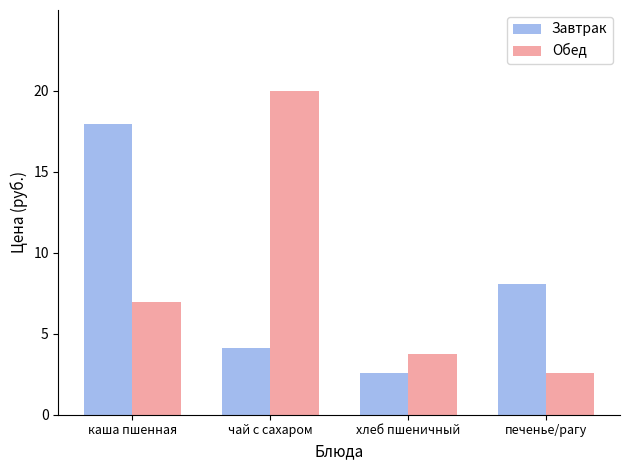

Which series has the widest spread of values?

Обед